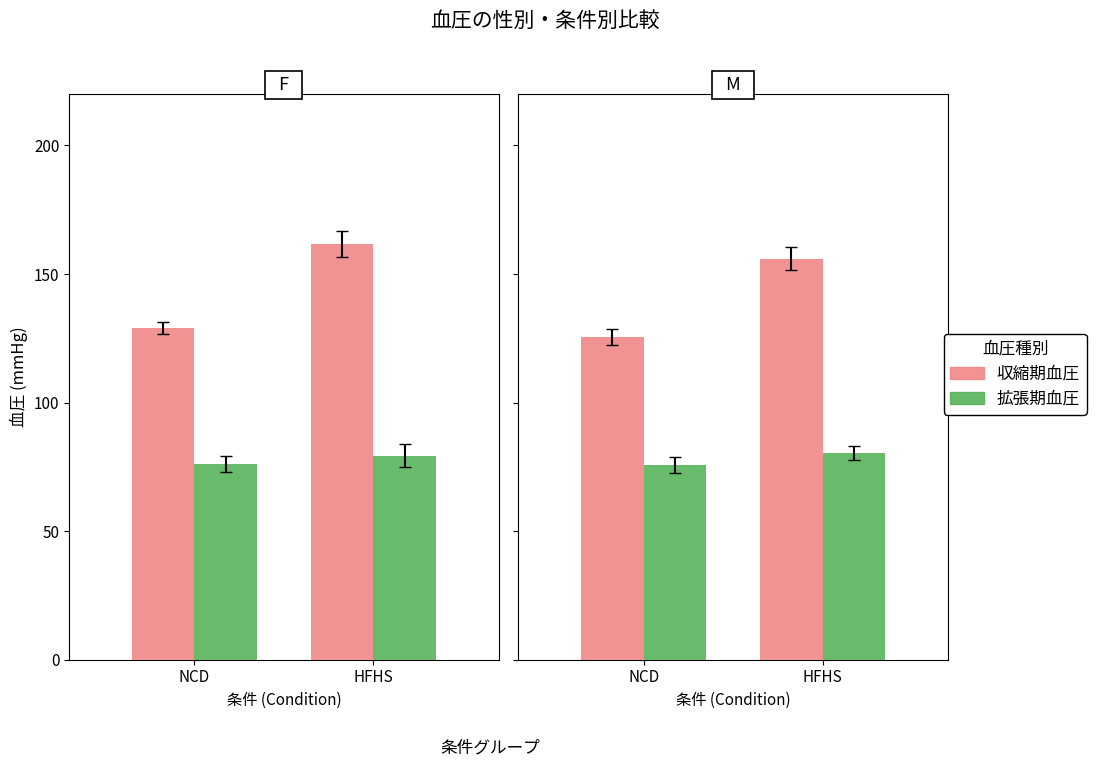

What are all the series names shown in the legend?

収縮期血圧, 拡張期血圧